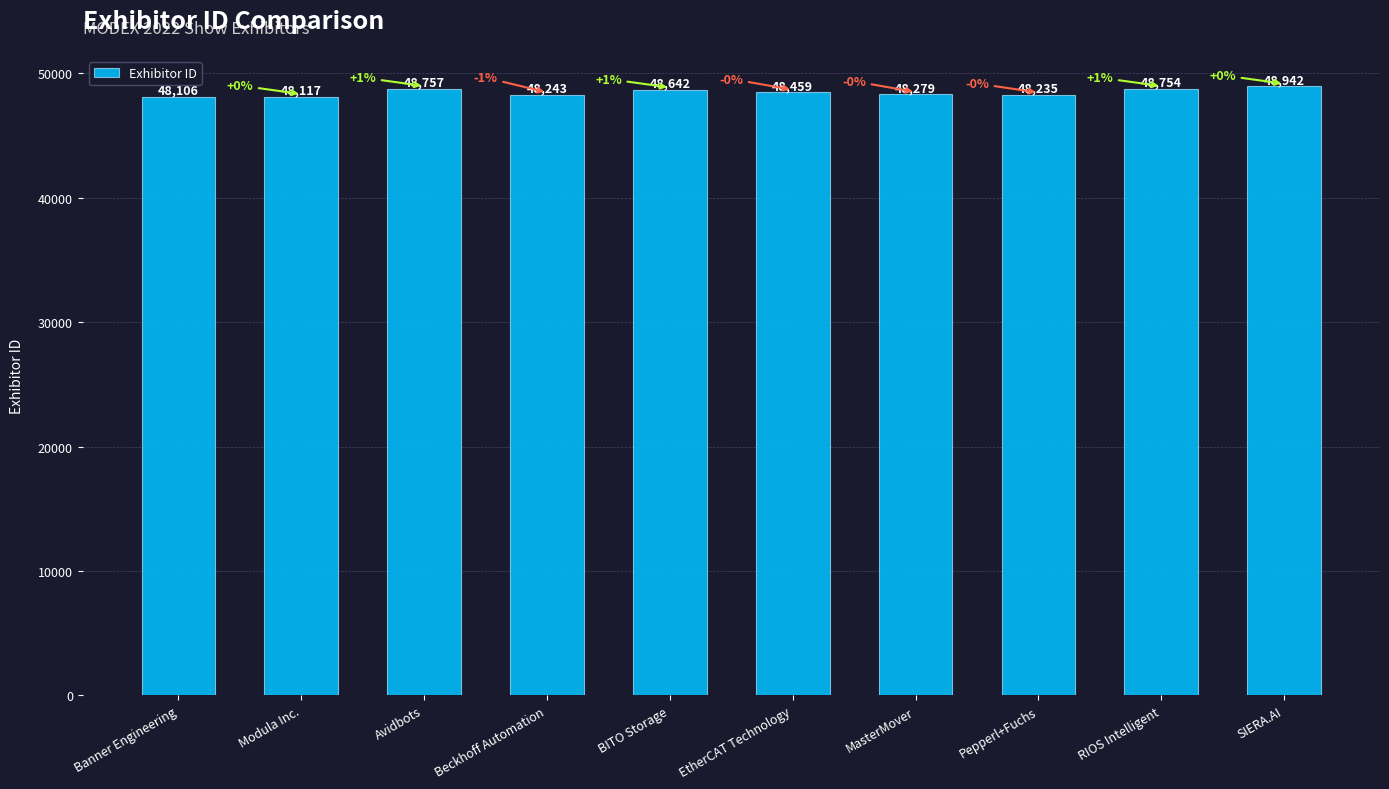

What is the difference between the maximum and minimum values?

836